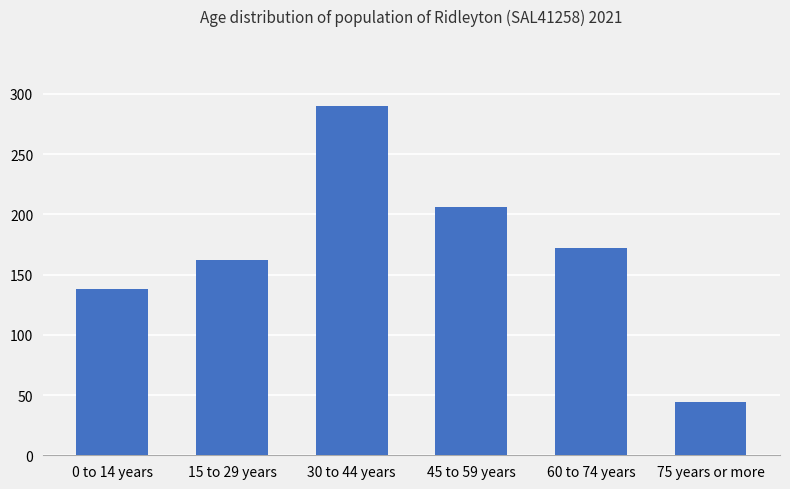

Rank the categories by value from lowest to highest.

75 years or more, 0 to 14 years, 15 to 29 years, 60 to 74 years, 45 to 59 years, 30 to 44 years